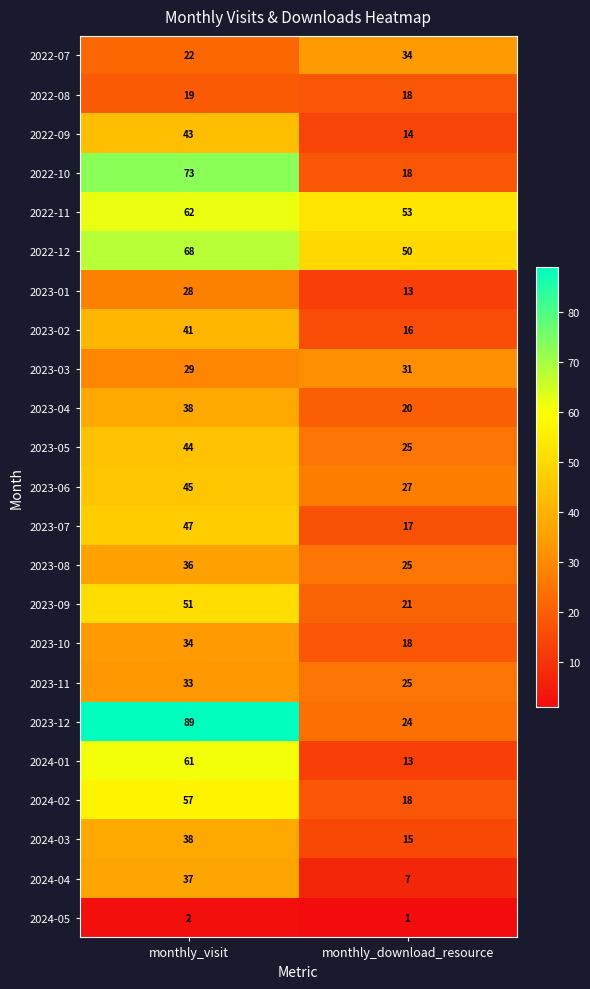

At how many categories does at least one series exceed 40?

2